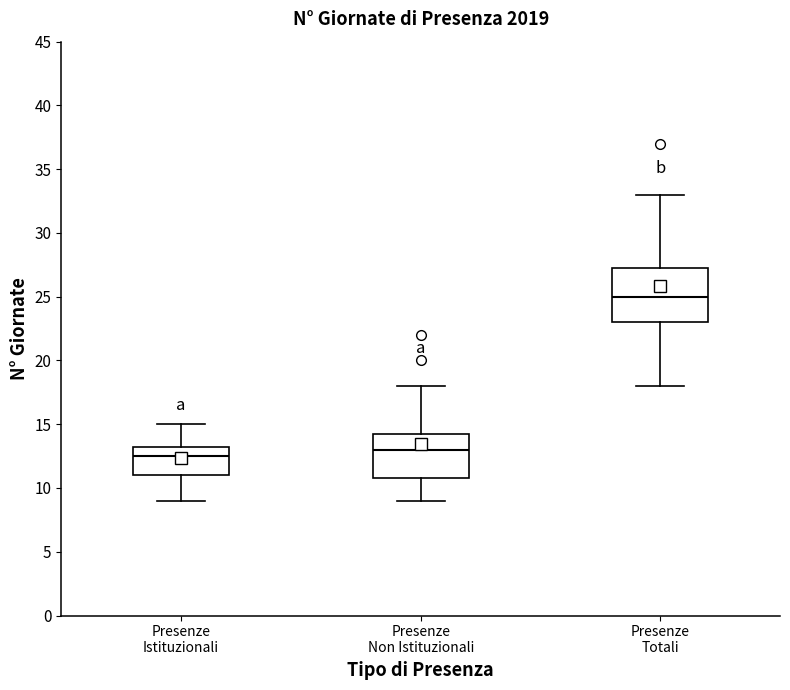

Which box has the highest median line?

Presenze Totali